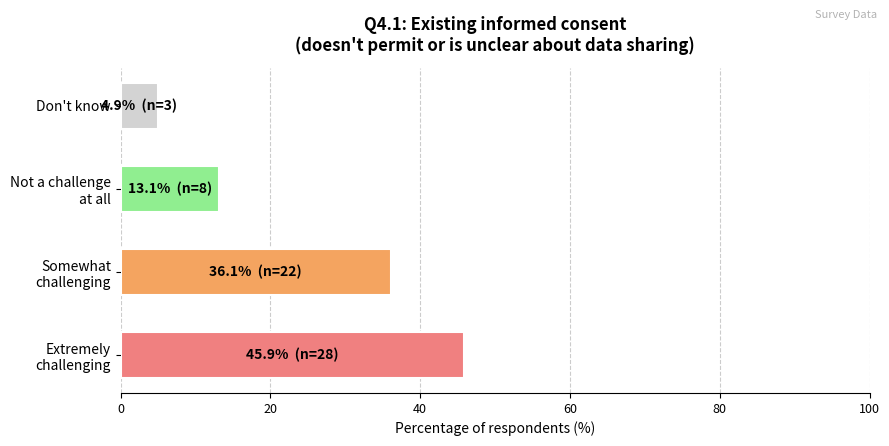

What is the smallest value displayed?

4.9